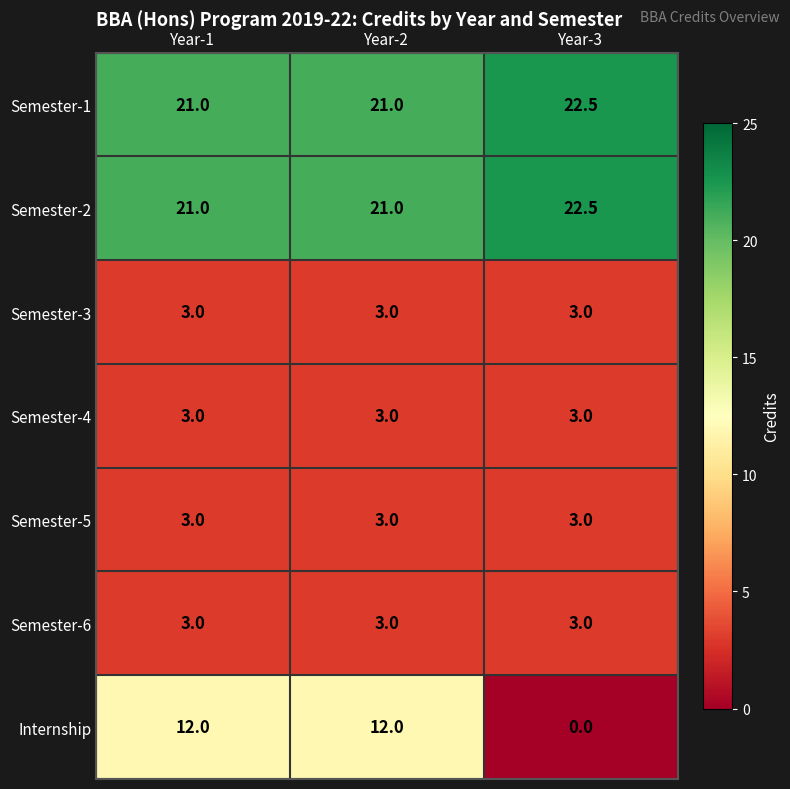

Reading left to right, what are all the values shown in this chart?

Semester-1: Year-1=21.0	Year-2=21.0	Year-3=22.5
Semester-2: Year-1=21.0	Year-2=21.0	Year-3=22.5
Semester-3: Year-1=3.0	Year-2=3.0	Year-3=3.0
Semester-4: Year-1=3.0	Year-2=3.0	Year-3=3.0
Semester-5: Year-1=3.0	Year-2=3.0	Year-3=3.0
Semester-6: Year-1=3.0	Year-2=3.0	Year-3=3.0
Internship: Year-1=12.0	Year-2=12.0	Year-3=0.0